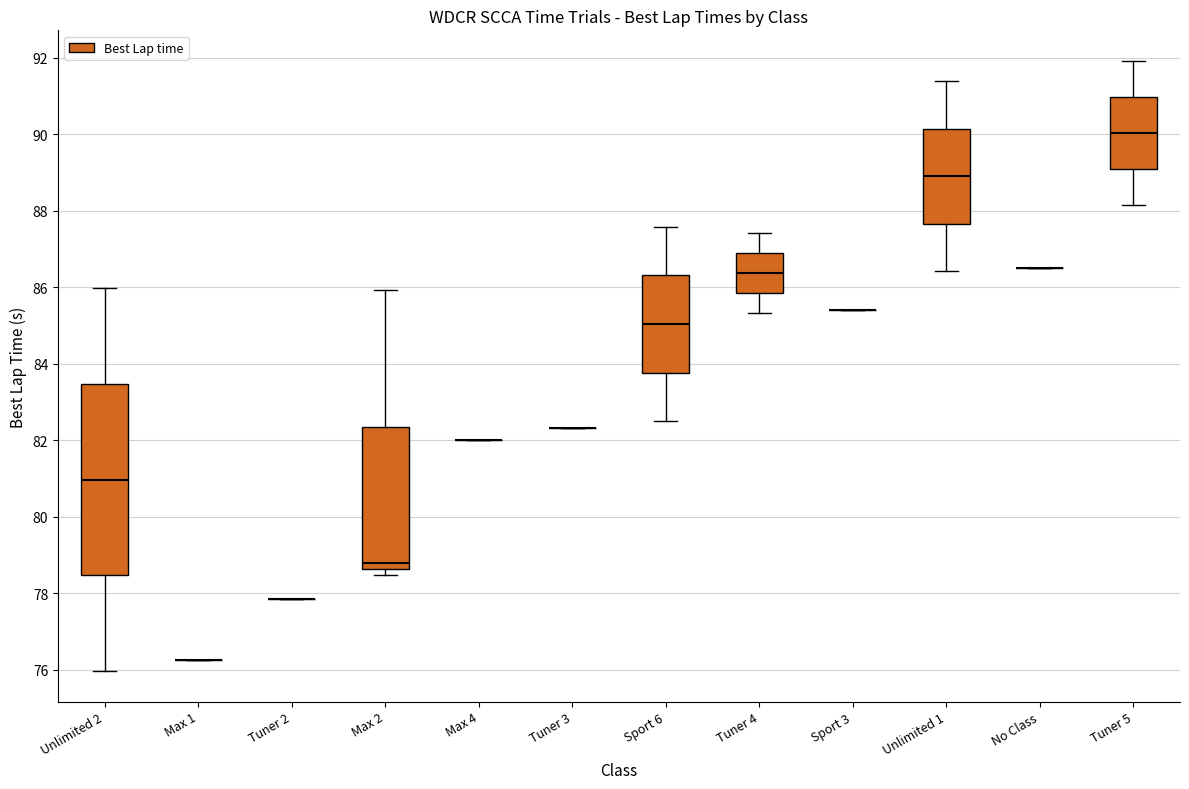

Reading left to right, read every box against the y-axis: the position of its median line, the range the box covers, and the ends of its whiskers. The values are not printed on the chart, so give them approximately, as read against the axis.

Unlimited 2: median 81.0, box 78.4 to 83.4, whiskers 76.0 to 86.0
Max 1: box collapsed to a line at 76.2, whiskers 76.2 to 76.2
Tuner 2: box collapsed to a line at 77.8, whiskers 77.8 to 77.8
Max 2: median 78.8, box 78.6 to 82.4, whiskers 78.4 to 86.0
Max 4: box collapsed to a line at 82.0, whiskers 82.0 to 82.0
Tuner 3: box collapsed to a line at 82.4, whiskers 82.4 to 82.4
Sport 6: median 85.0, box 83.8 to 86.4, whiskers 82.6 to 87.6
Tuner 4: median 86.4, box 85.8 to 86.8, whiskers 85.4 to 87.4
Sport 3: box collapsed to a line at 85.4, whiskers 85.4 to 85.4
Unlimited 1: median 89.0, box 87.6 to 90.2, whiskers 86.4 to 91.4
No Class: box collapsed to a line at 86.4, whiskers 86.4 to 86.4
Tuner 5: median 90.0, box 89.0 to 91.0, whiskers 88.2 to 92.0